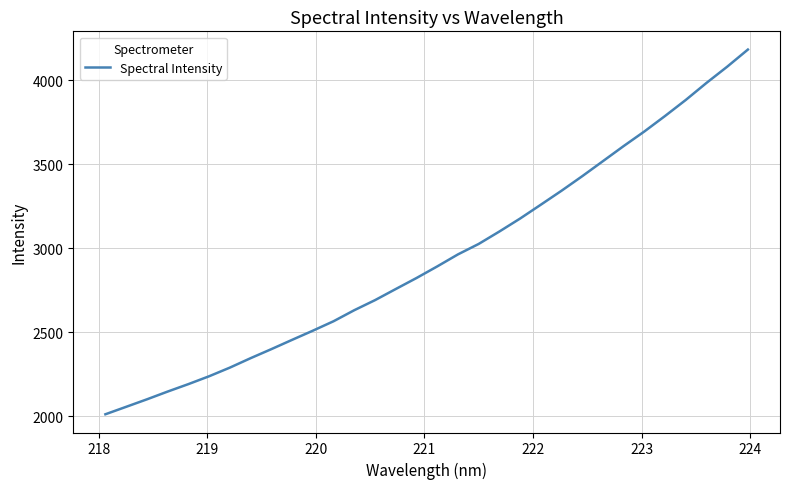

What is the difference between the maximum and minimum values?

2171.7